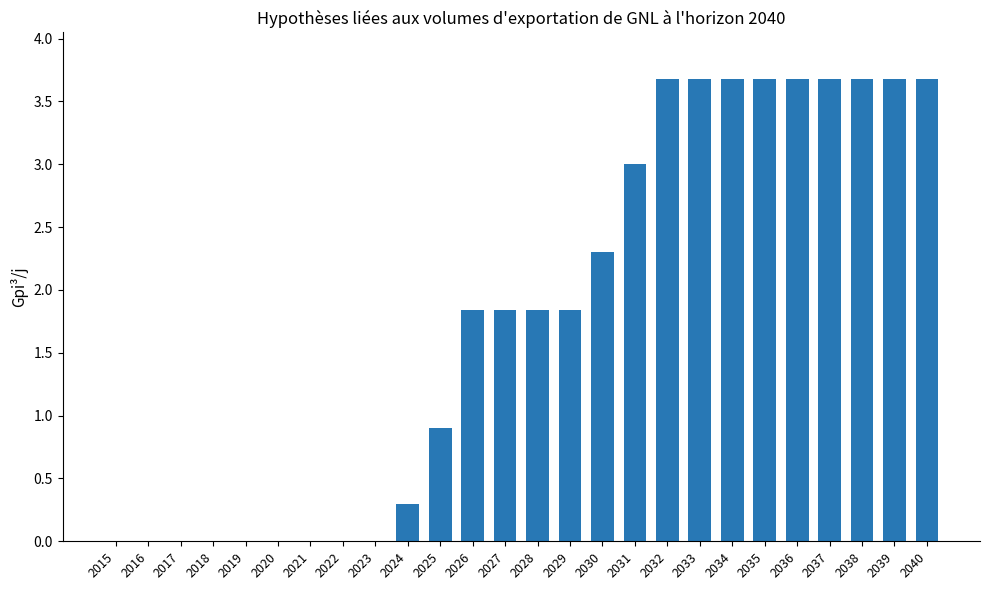

True or false: the data shows 0.6 at 2028.

False